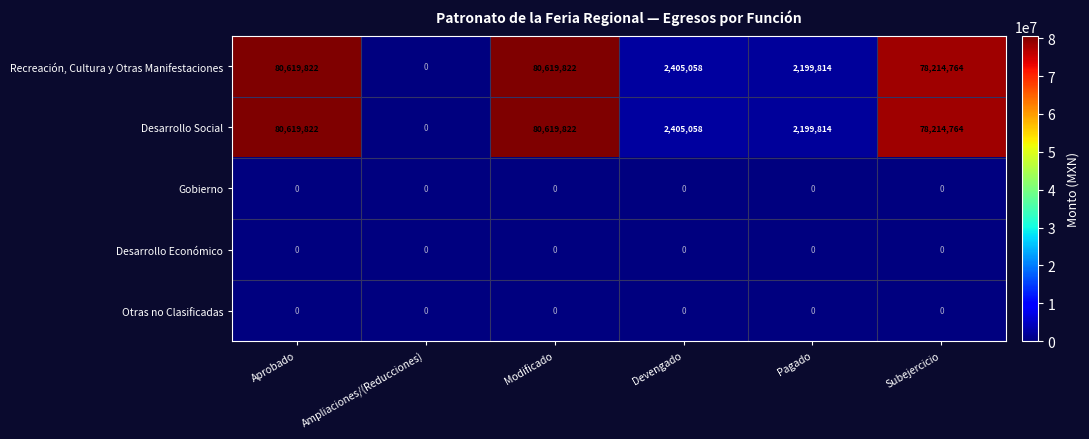

What is the sum of all Desarrollo Social values?

244059280